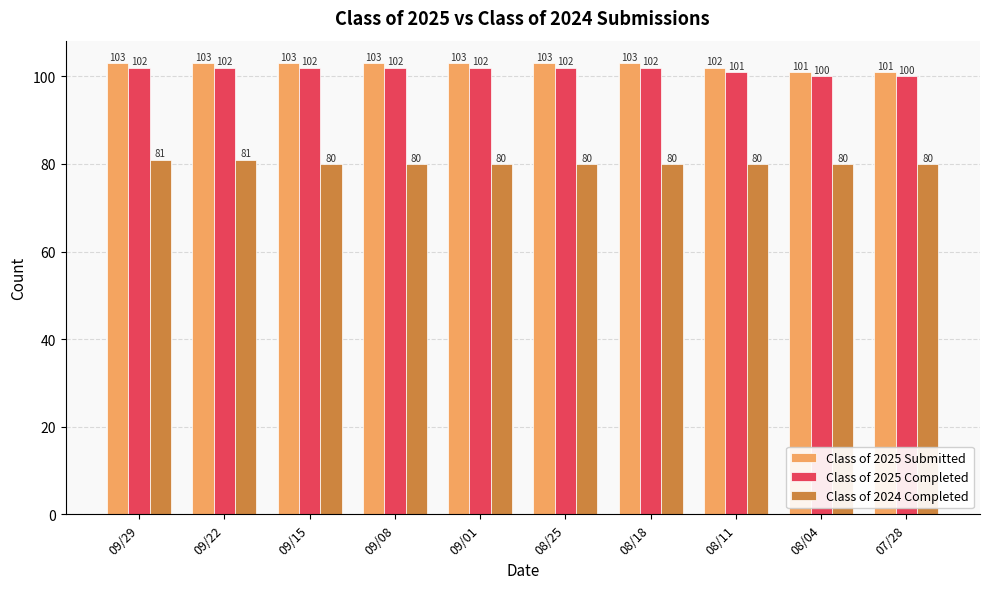

What is the label of the 5th bar from the left?

09/01